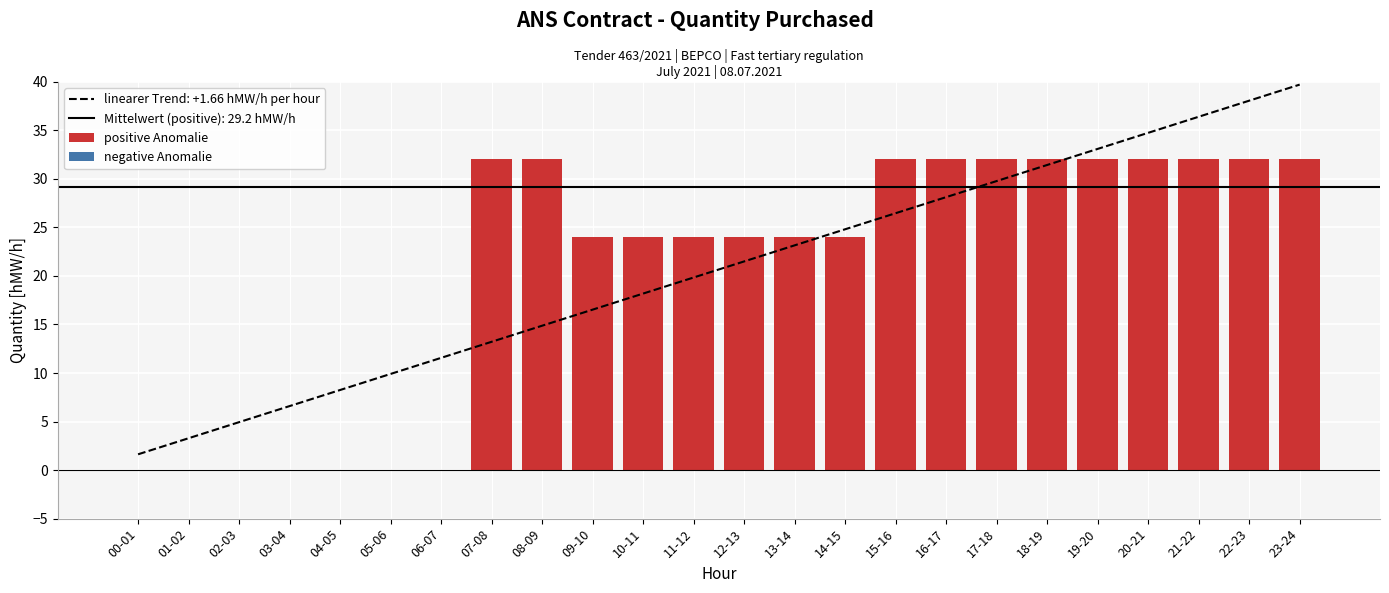

Which has a higher value, 20-21 or 21-22?

20-21